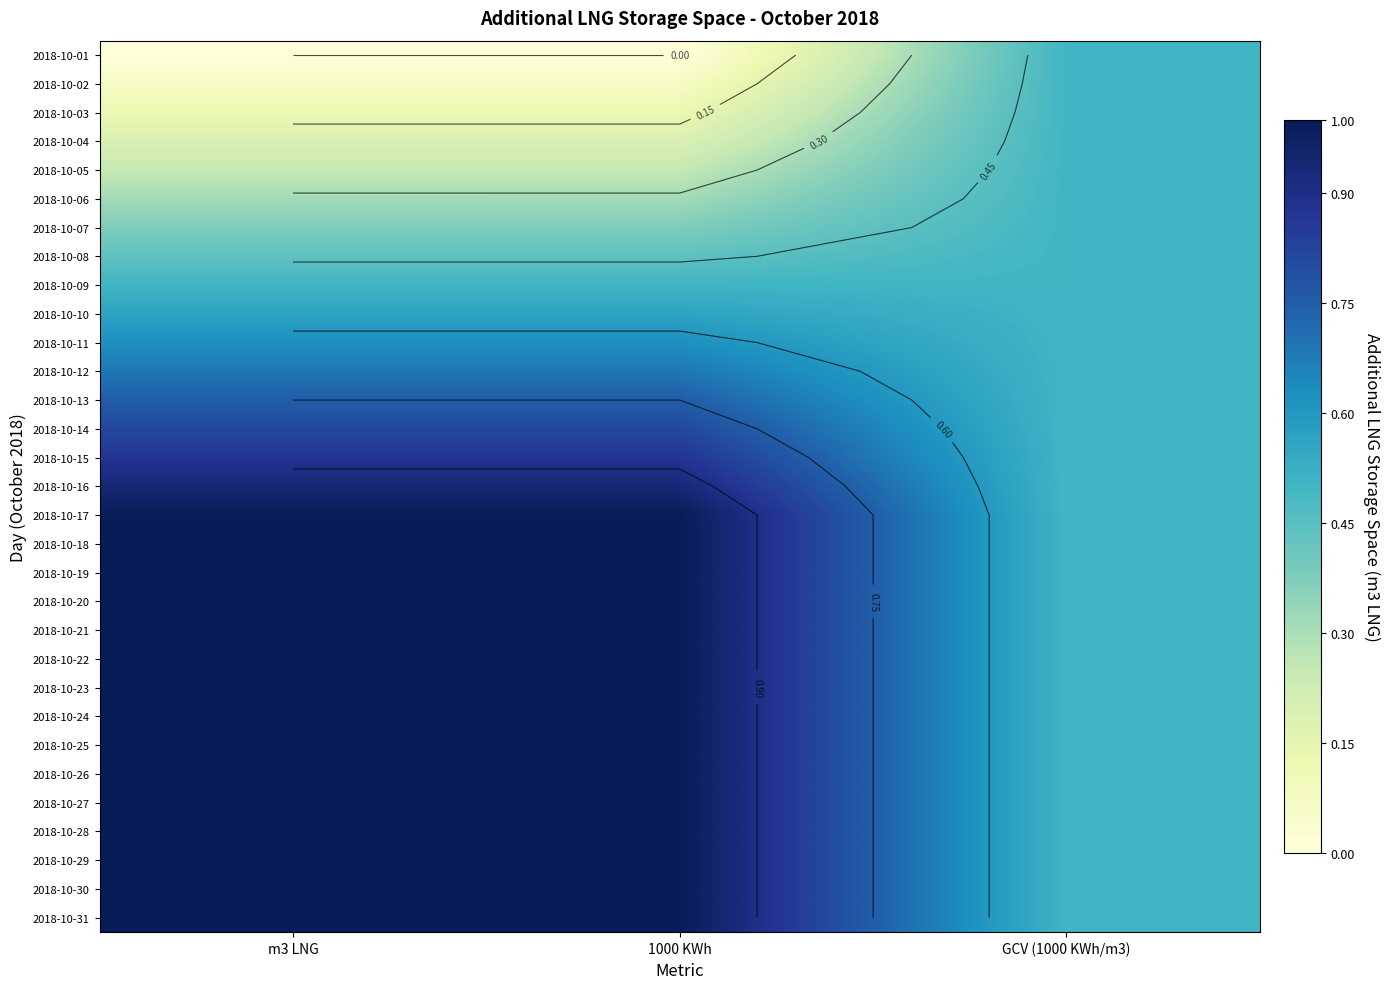

What is the sum of all 2018-10-20 values?

2.5